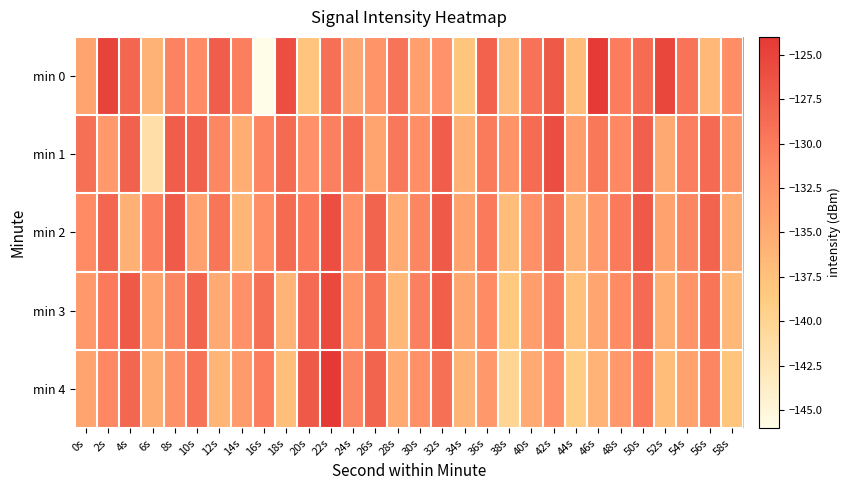

Which has a higher value, 50s or 34s?

50s